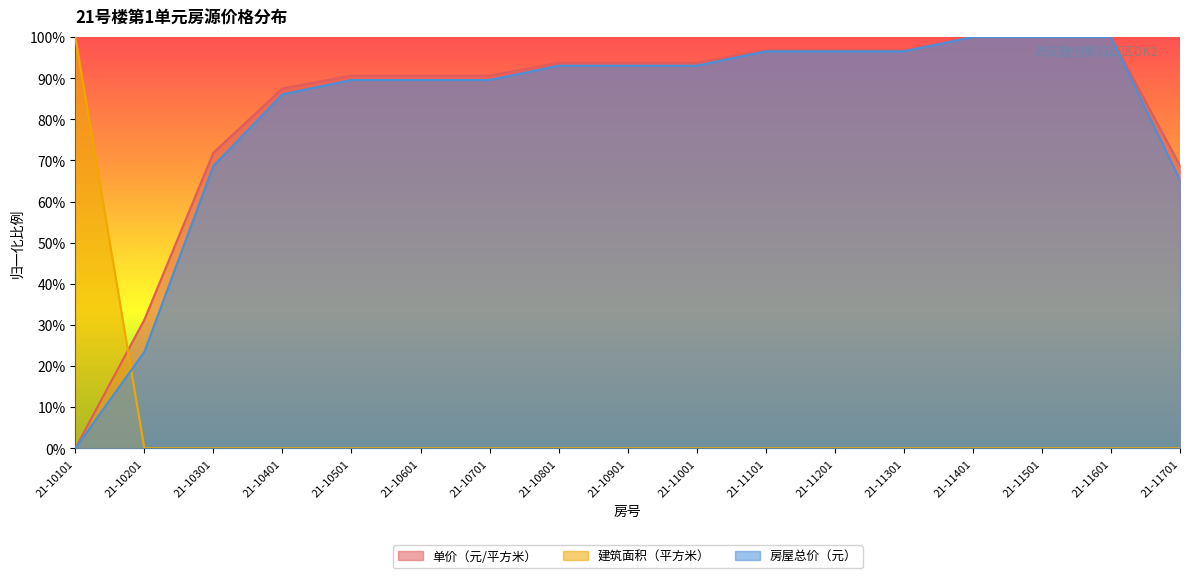

Reading left to right, transcribe all the data shown in this chart.

单价（元/平方米）: 21-10101=0.0	21-10201=31.2	21-10301=71.9	21-10401=87.5	21-10501=90.6	21-10601=90.6	21-10701=90.6	21-10801=93.8	21-10901=93.8	21-11001=93.8	21-11101=96.9	21-11201=96.9	21-11301=96.9	21-11401=100.0	21-11501=100.0	21-11601=100.0	21-11701=68.8
建筑面积（平方米）: 21-10101=100.0	21-10201=0.0	21-10301=0.0	21-10401=0.0	21-10501=0.0	21-10601=0.0	21-10701=0.0	21-10801=0.0	21-10901=0.0	21-11001=0.0	21-11101=0.0	21-11201=0.0	21-11301=0.0	21-11401=0.0	21-11501=0.0	21-11601=0.0	21-11701=0.0
房屋总价（元）: 21-10101=0.0	21-10201=23.4	21-10301=68.7	21-10401=86.1	21-10501=89.6	21-10601=89.6	21-10701=89.6	21-10801=93.0	21-10901=93.0	21-11001=93.0	21-11101=96.5	21-11201=96.5	21-11301=96.5	21-11401=100.0	21-11501=100.0	21-11601=100.0	21-11701=65.2